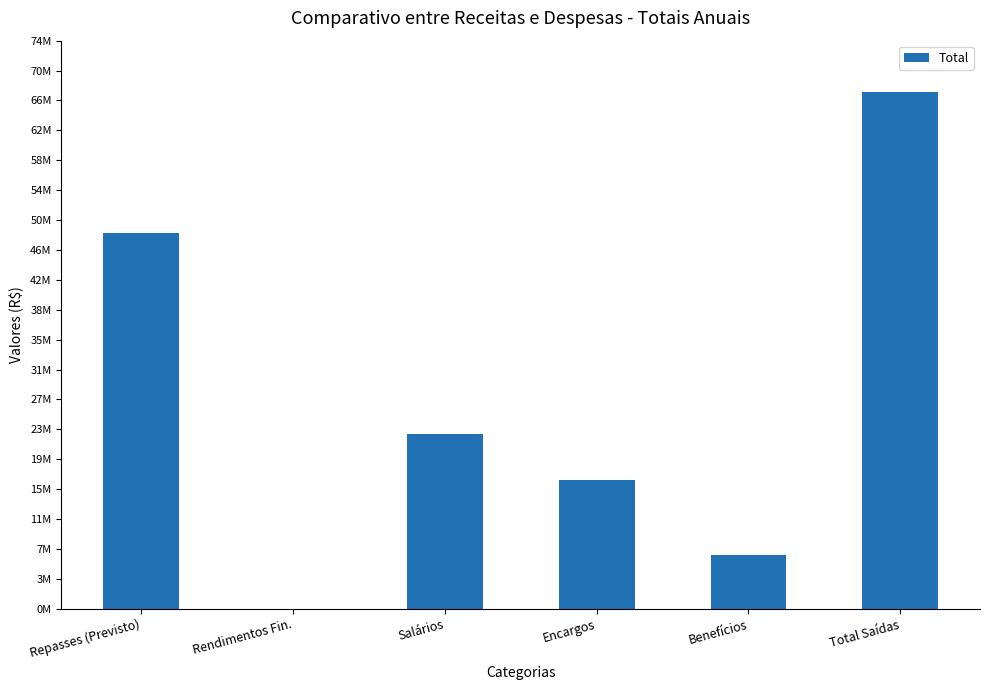

List the labels in order of value, smallest first.

Rendimentos Fin., Benefícios, Encargos, Salários, Repasses (Previsto), Total Saídas